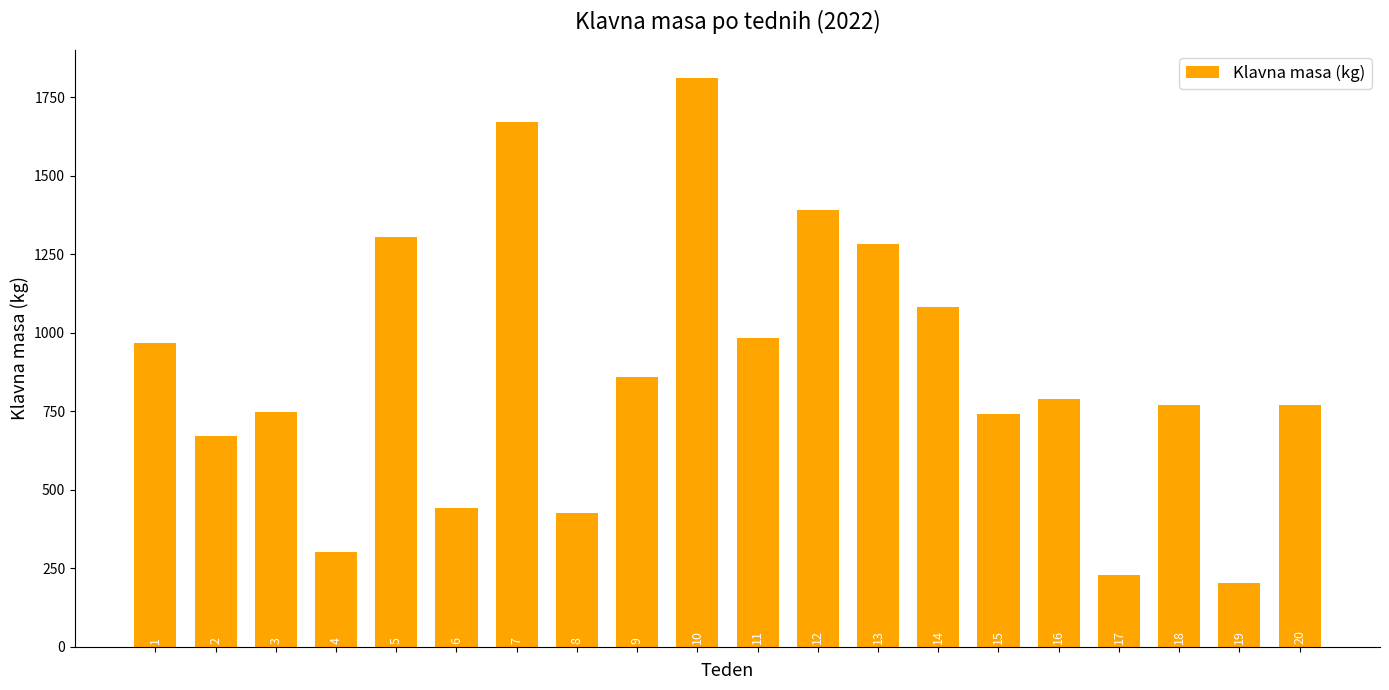

Reading left to right, what are all the values shown in this chart?

969	672	747	302	1307	443	1671	427	861	1811	983	1391	1284	1084	743	788	227	770	202	771